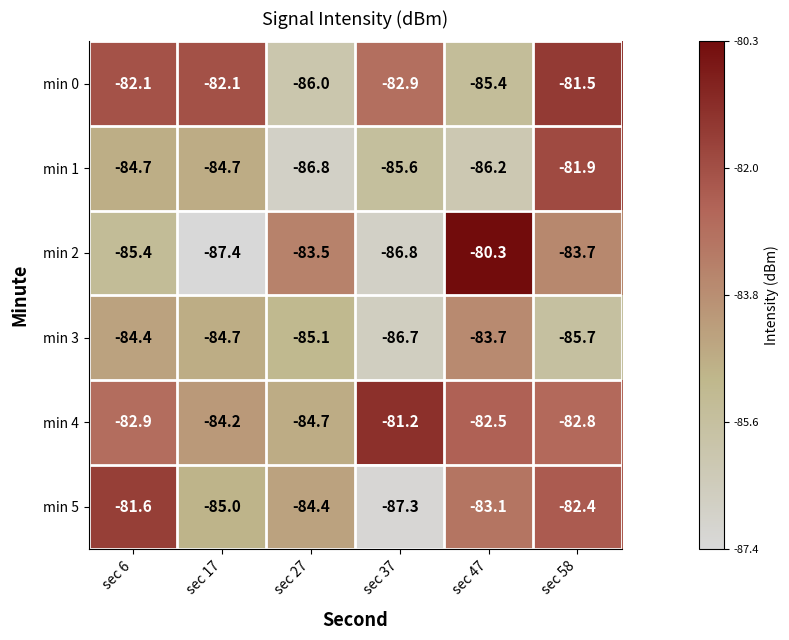

Rank the series at sec 27 from lowest to highest value.

min 1, min 0, min 3, min 4, min 5, min 2